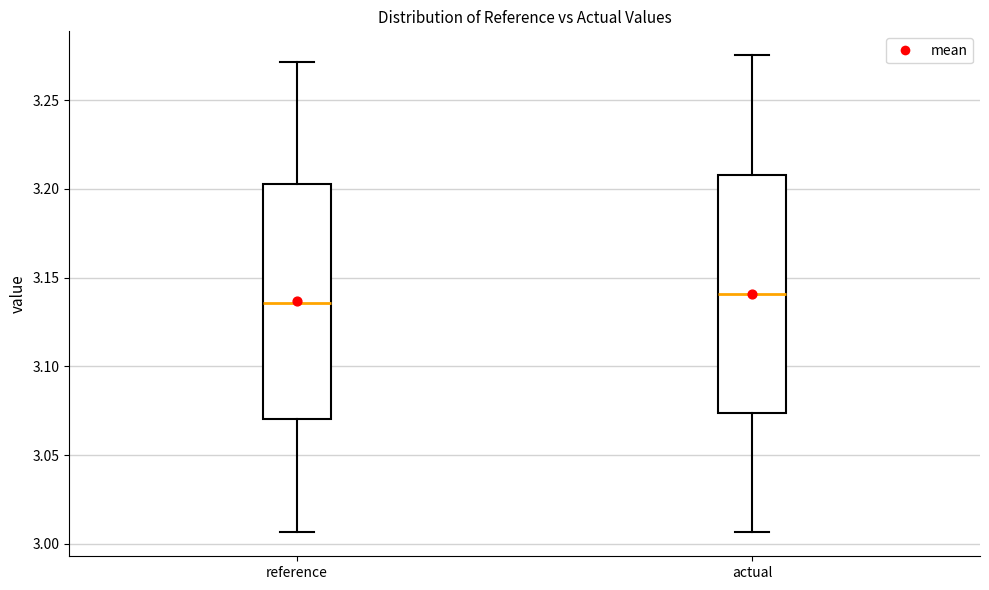

Reading left to right, transcribe this box plot: for each box, give where its median line is, the range the box spans, and where its two whiskers end, as read against the y-axis. The values are not printed on the chart, so give them approximately, as read against the axis.

reference: median 3.135, box 3.070 to 3.205, whiskers 3.005 to 3.270
actual: median 3.140, box 3.075 to 3.210, whiskers 3.005 to 3.275